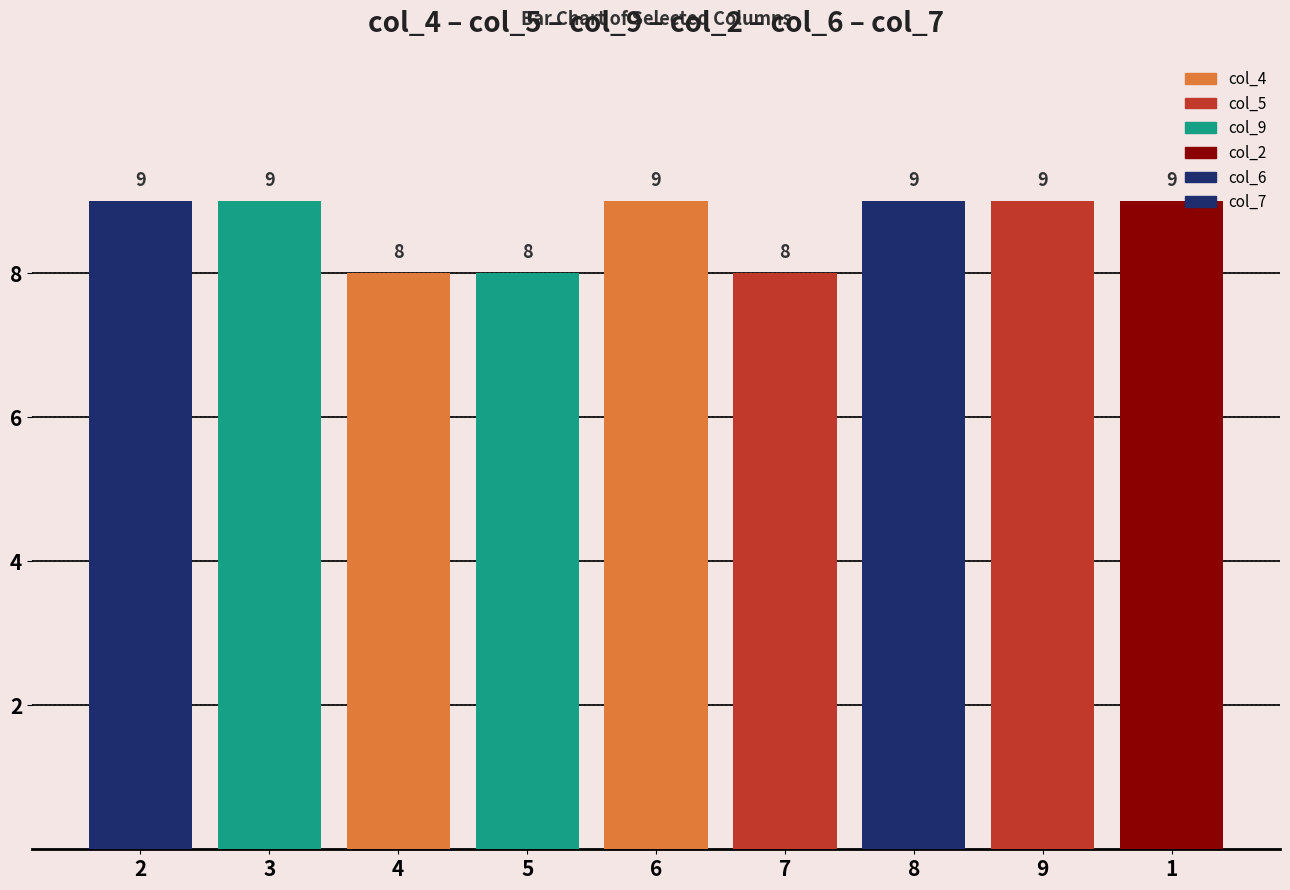

The col_9 series shows 8 at 5. True or false?

True